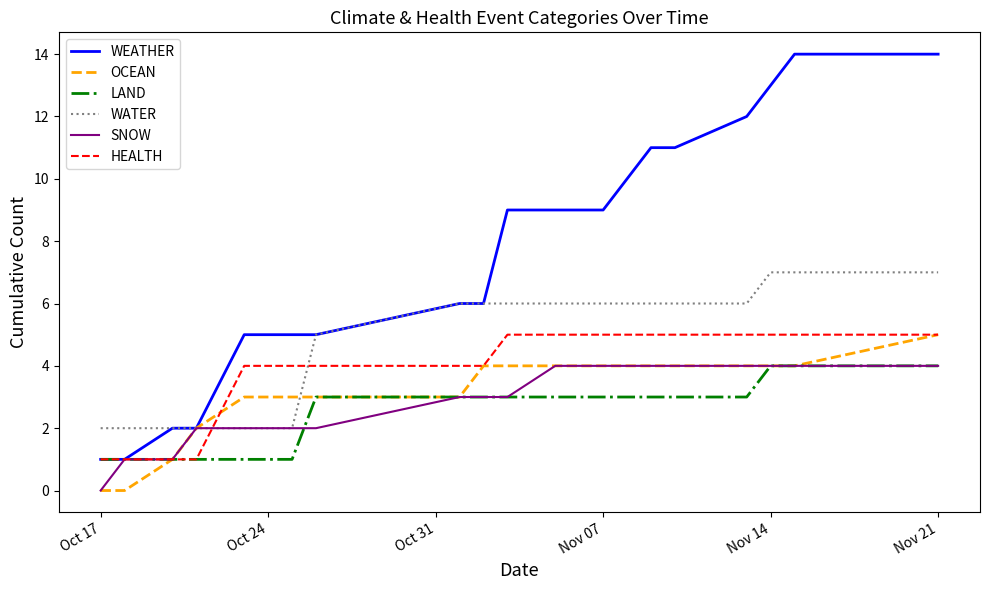

Which series has the widest spread of values?

WEATHER